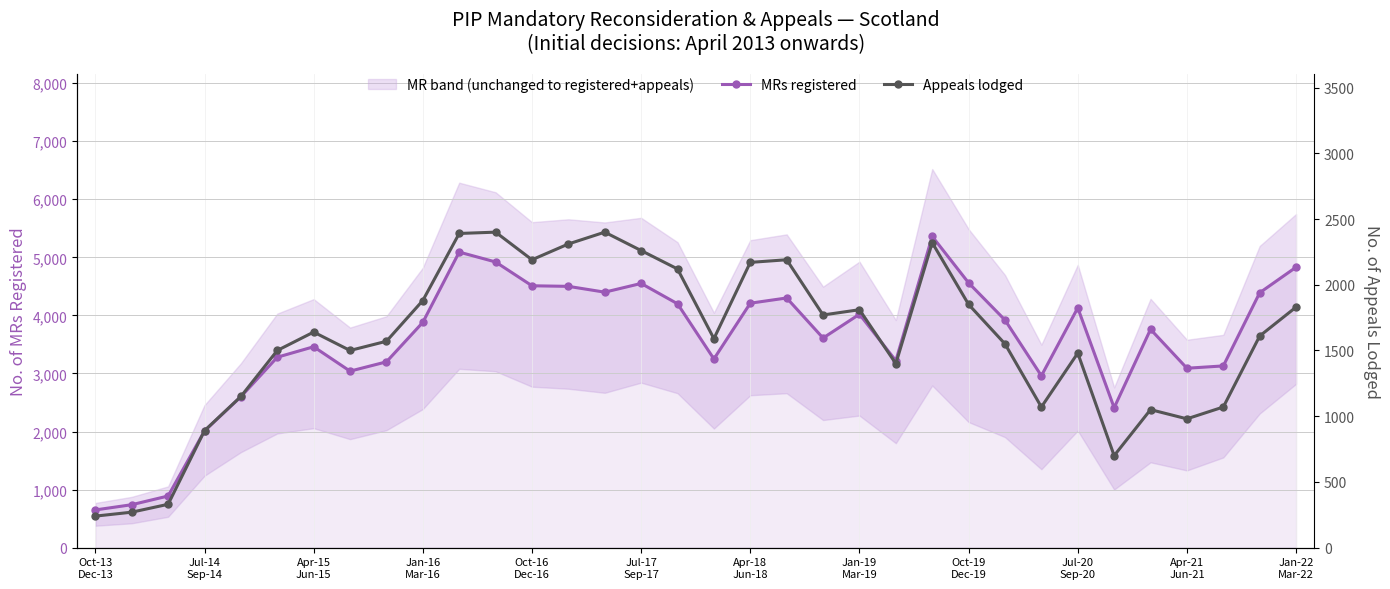

What is the highest value of the MRs registered series?

5360